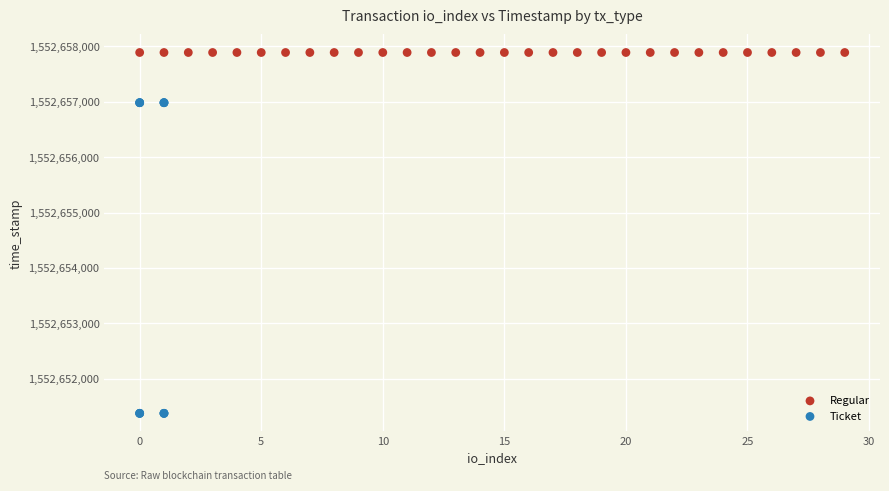

Which series reaches the minimum Y coordinate?

Ticket